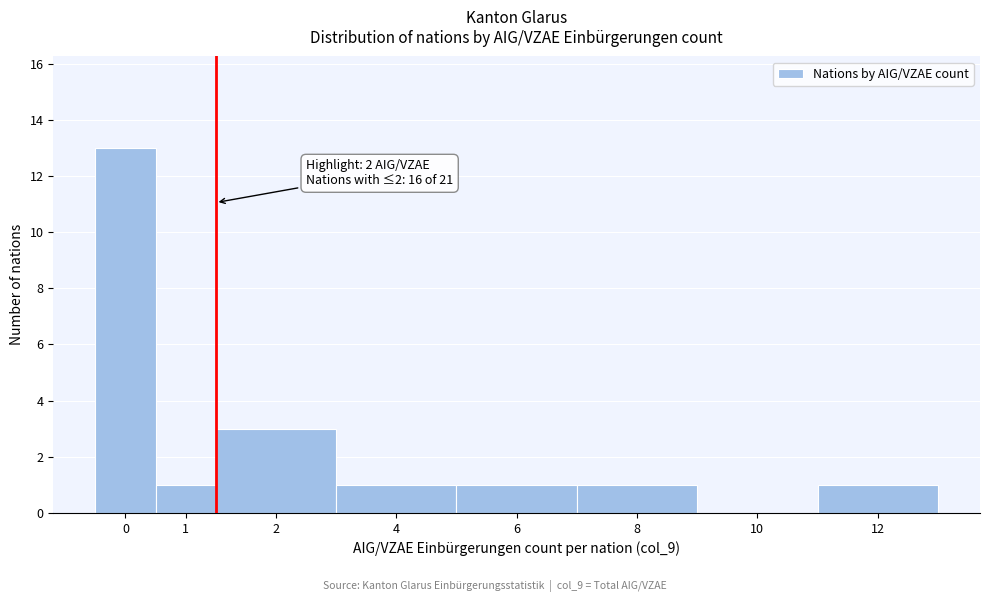

Reading left to right, extract all data points from this chart.

0=13	1=1	2=3	4=1	6=1	8=1	10=0	12=1